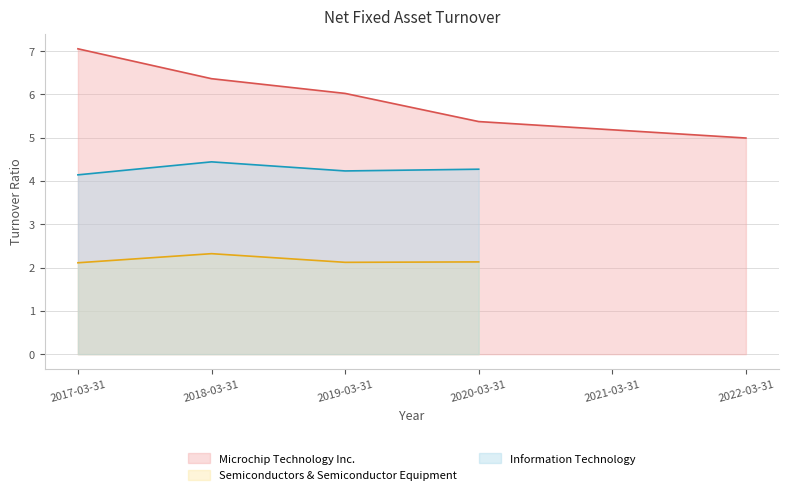

Rank the categories by Microchip Technology Inc. value from highest to lowest.

2017-03-31, 2018-03-31, 2019-03-31, 2020-03-31, 2021-03-31, 2022-03-31